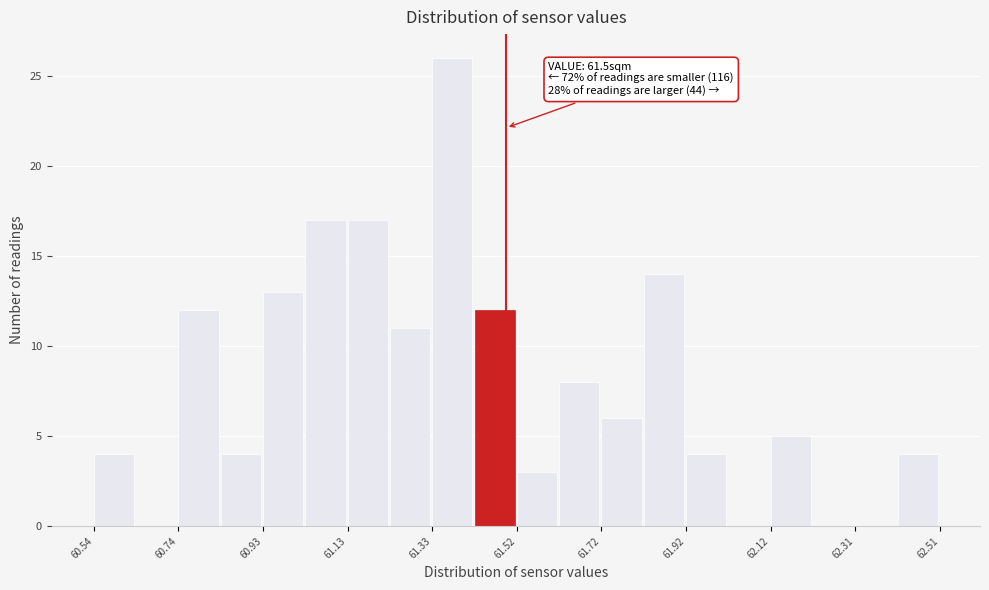

Which range on the x-axis has the tallest bar?

61.32 to 61.42